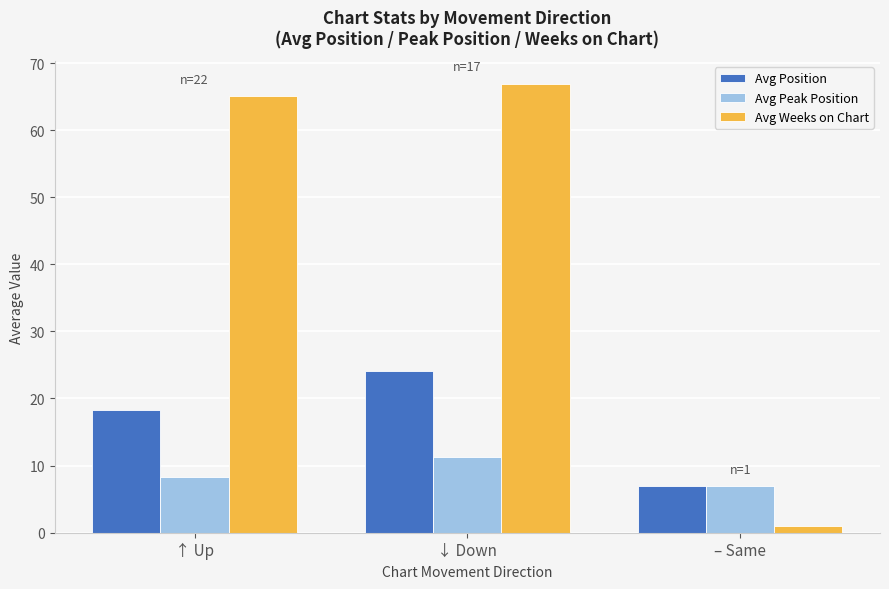

How many groups of bars are there?

3